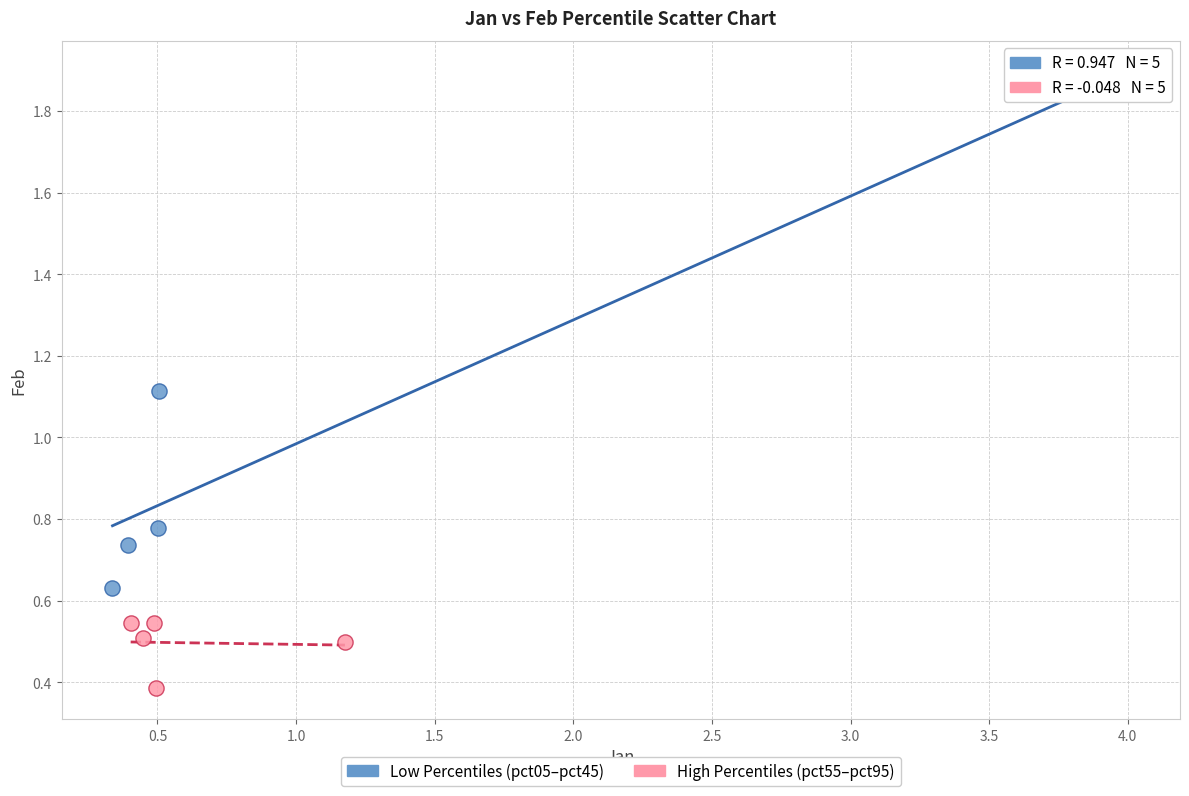

Which series reaches the maximum Y coordinate?

Low Percentiles (pct05–pct45)